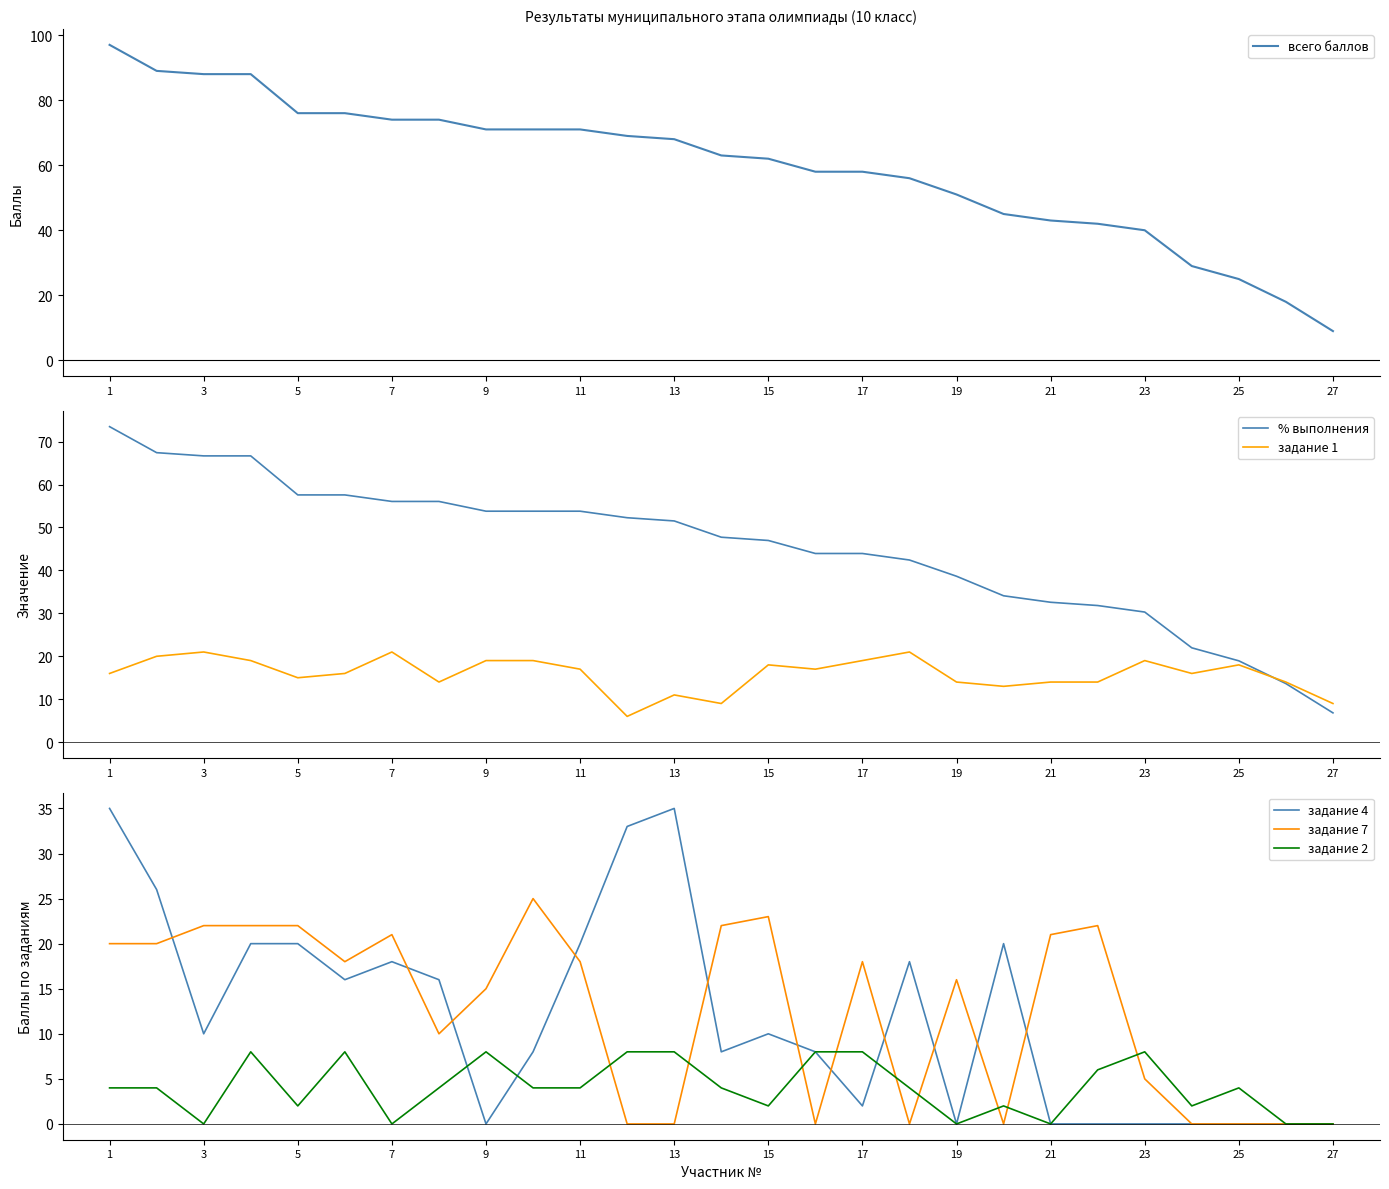

Which category has the lowest value in the всего баллов series?

27